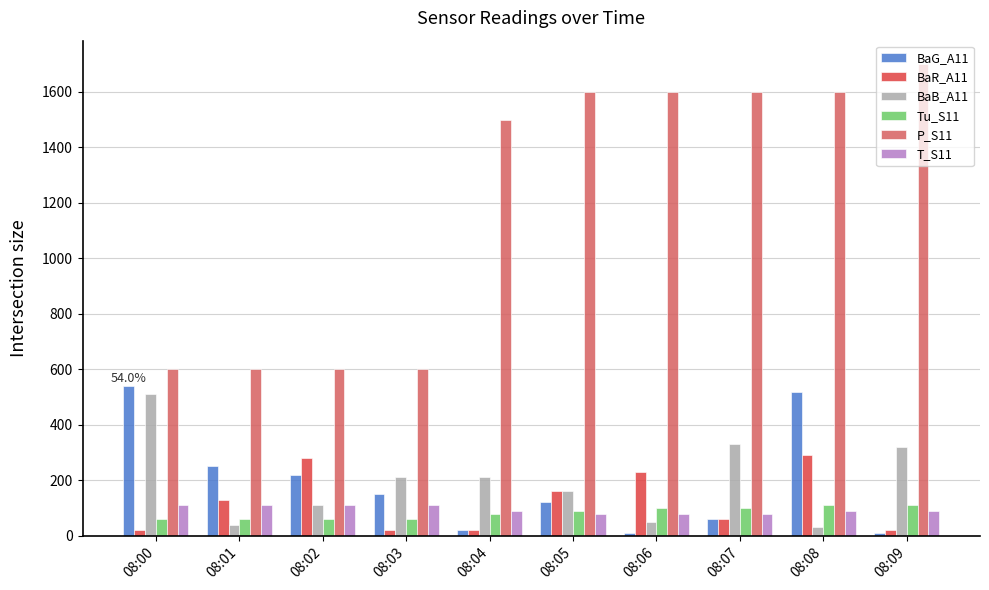

True or false: BaB_A11 has a value of 272.1 at 08:00.

False